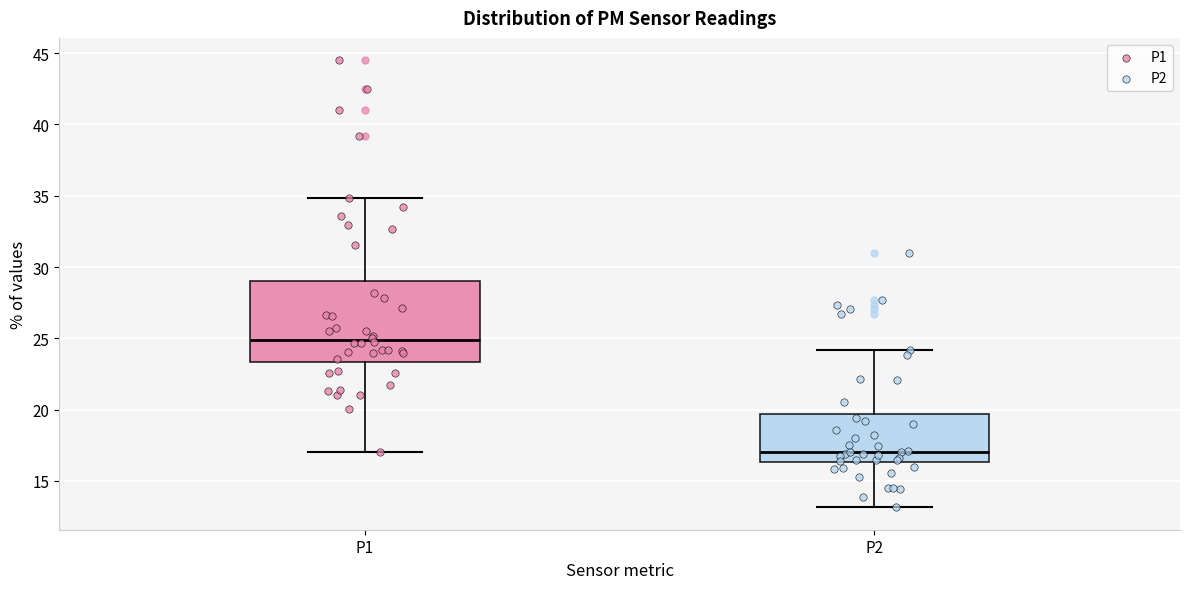

Where does the upper whisker of the box for P1 end on the y-axis? The values are not printed on the chart, so give them approximately, as read against the axis.

35.0